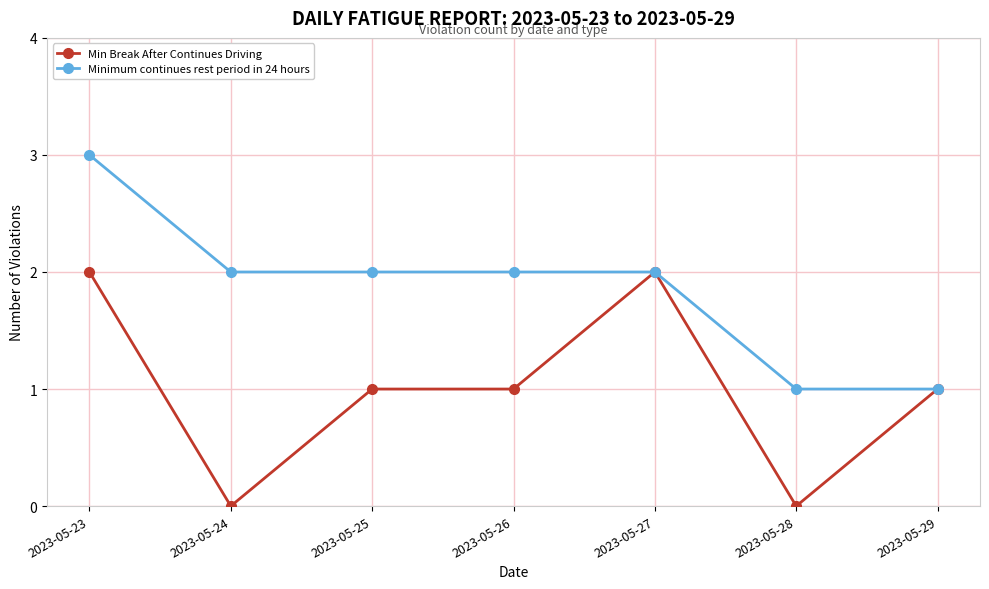

Between 2023-05-24 and 2023-05-28, which series saw the biggest shift?

Minimum continues rest period in 24 hours